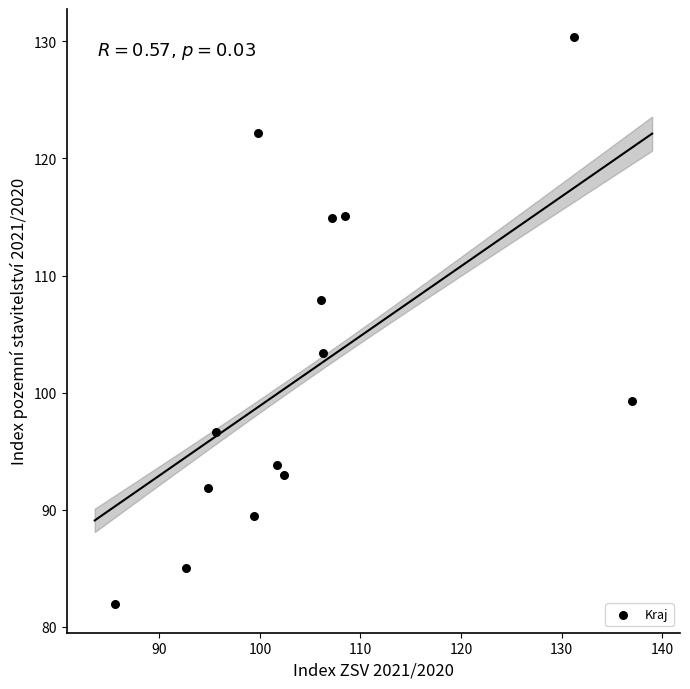

What Y value in the scatter plot is closest to 106?

107.9